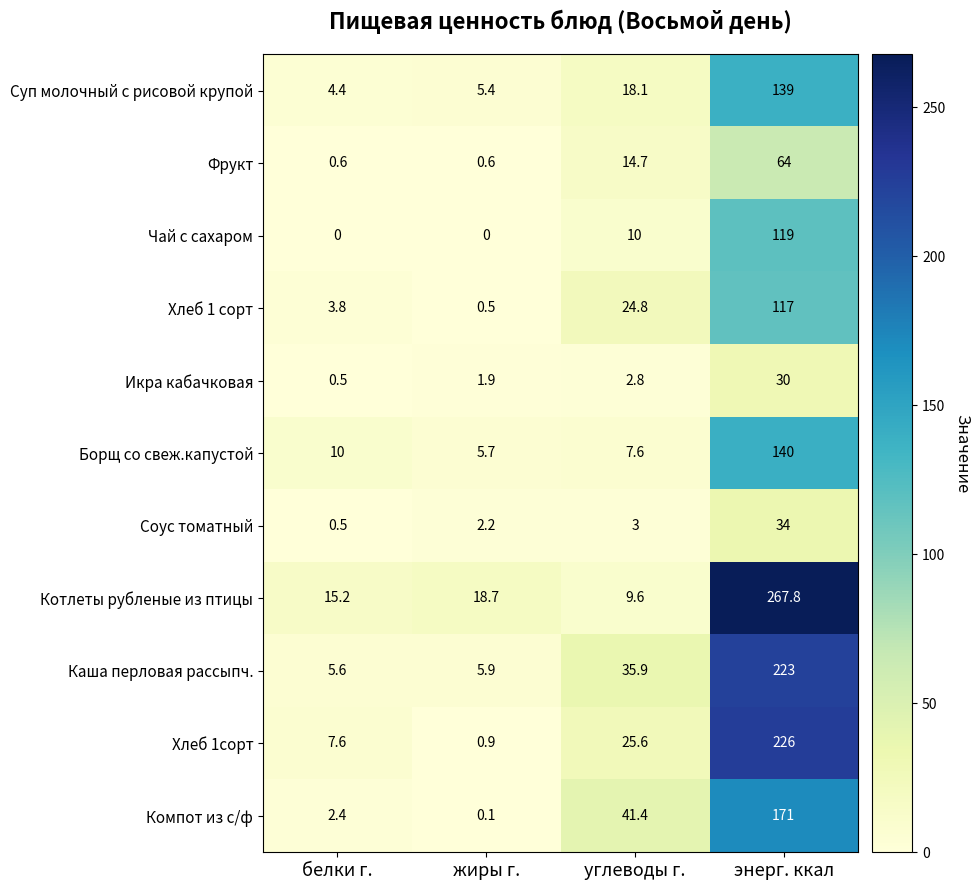

Rank the series at энерг. ккал from lowest to highest value.

Икра кабачковая, Соус томатный, Фрукт, Хлеб 1 сорт, Чай с сахаром, Суп молочный с рисовой крупой, Борщ со свеж.капустой, Компот из с/ф, Каша перловая рассыпч., Хлеб 1сорт, Котлеты рубленые из птицы